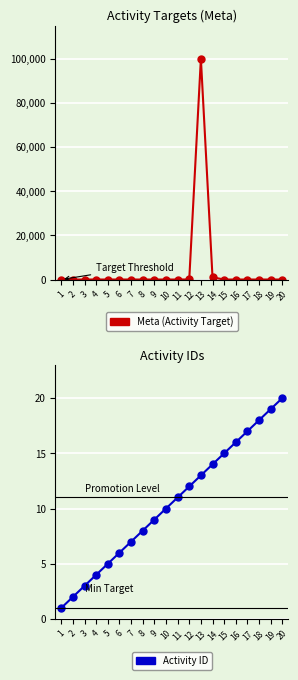

At which category does the chart reach its minimum across all series?

3